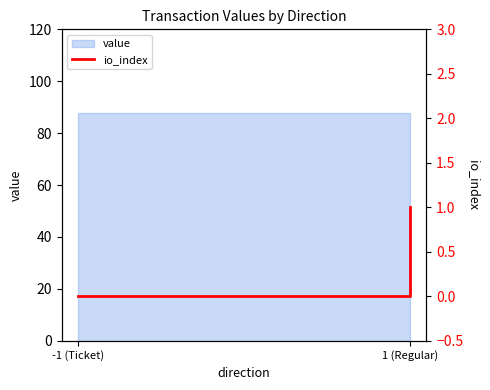

Does the chart display data point markers on the line(s)?

No